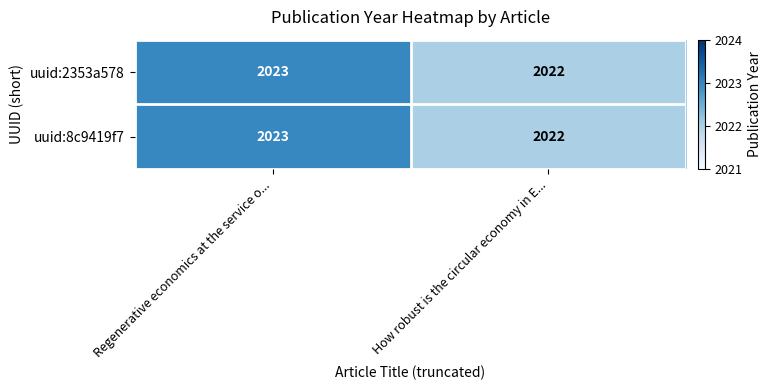

What is the smallest value displayed?

2022